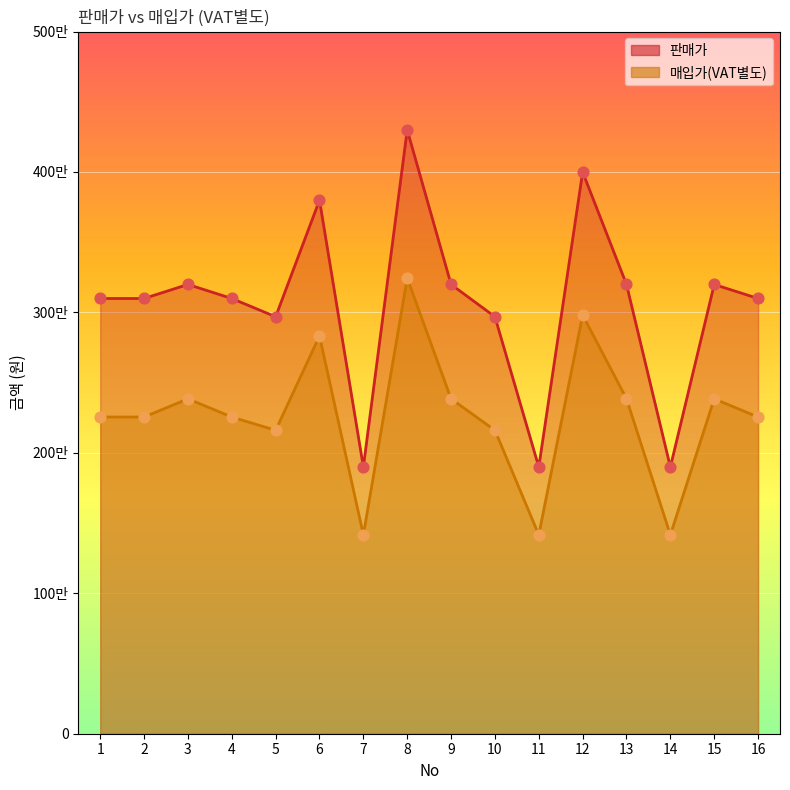

At how many categories does at least one series exceed 3943244?

2